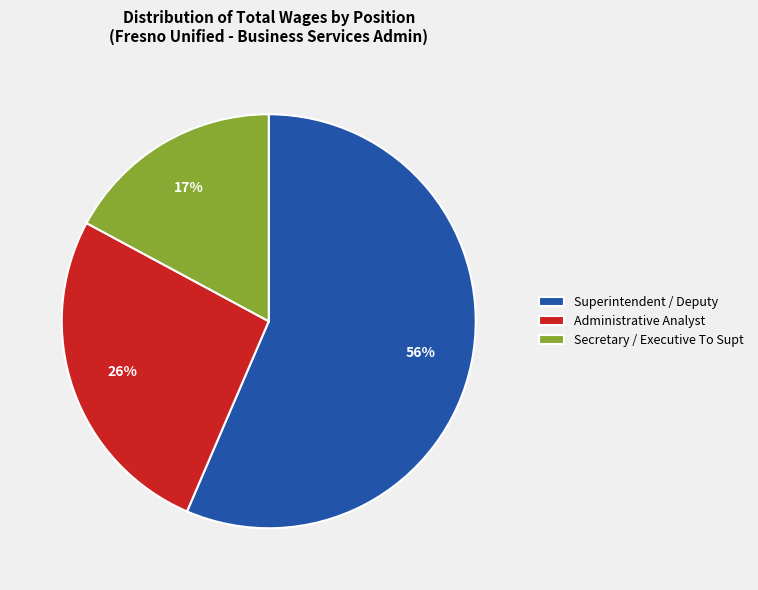

Is the sum of Administrative Analyst and Superintendent / Deputy greater than half?

Yes